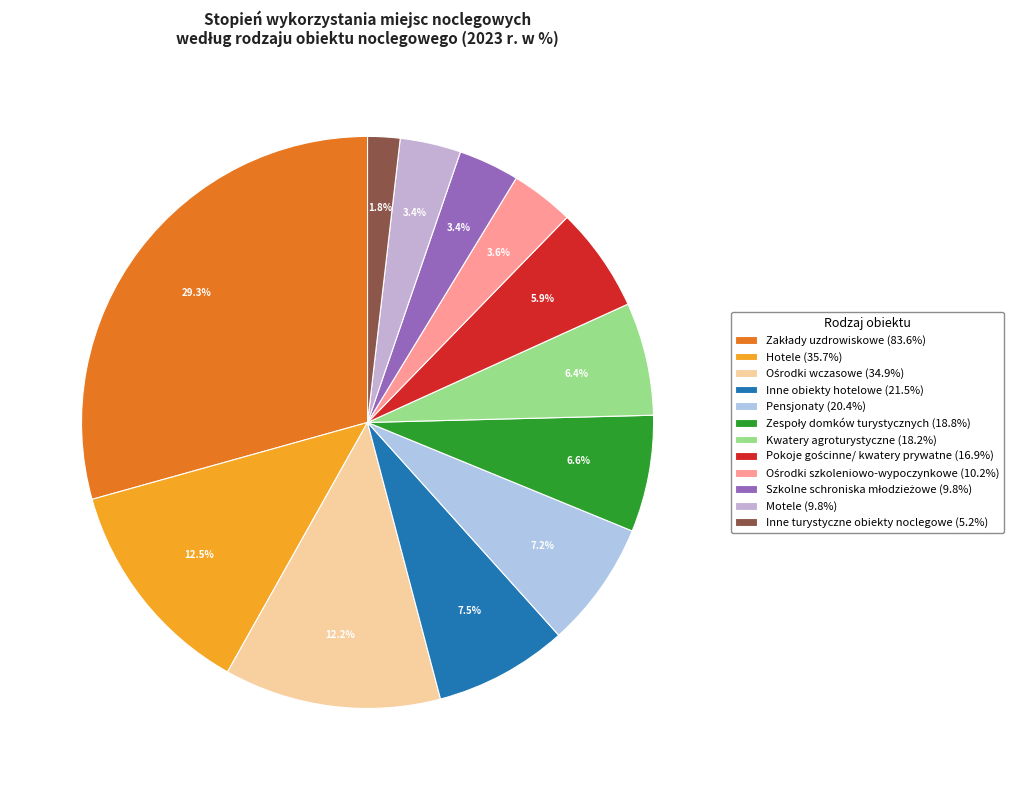

To the nearest percent, what portion does Hotele represent?

13%